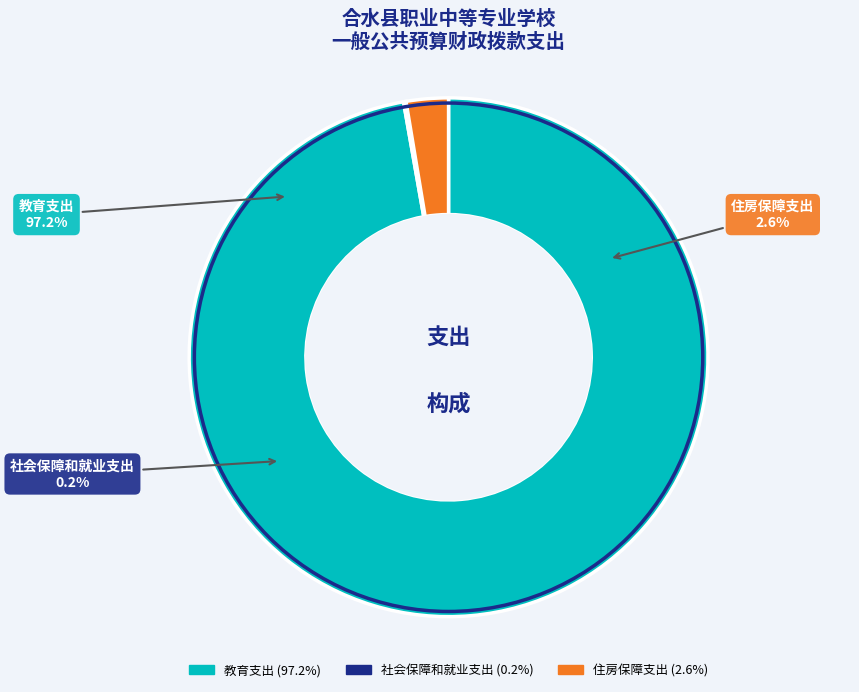

Is the sum of 社会保障和就业支出 and 住房保障支出 greater than half?

No